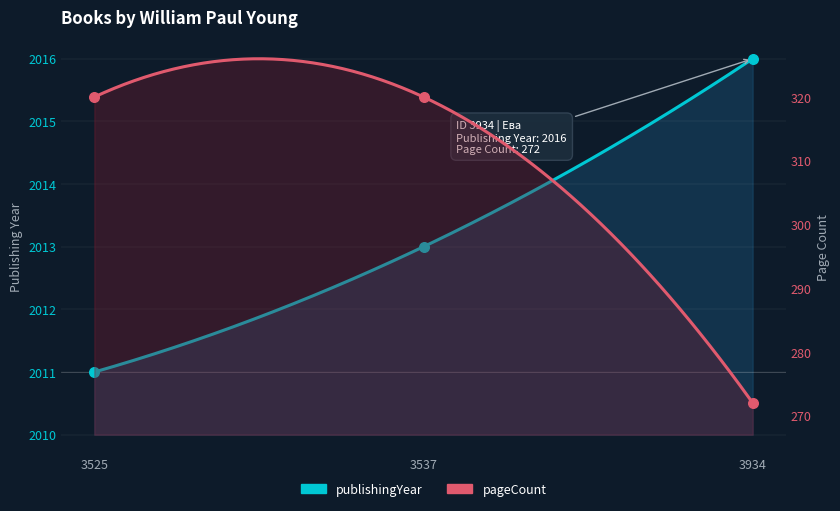

What is the total value across all series at 3934?

2288